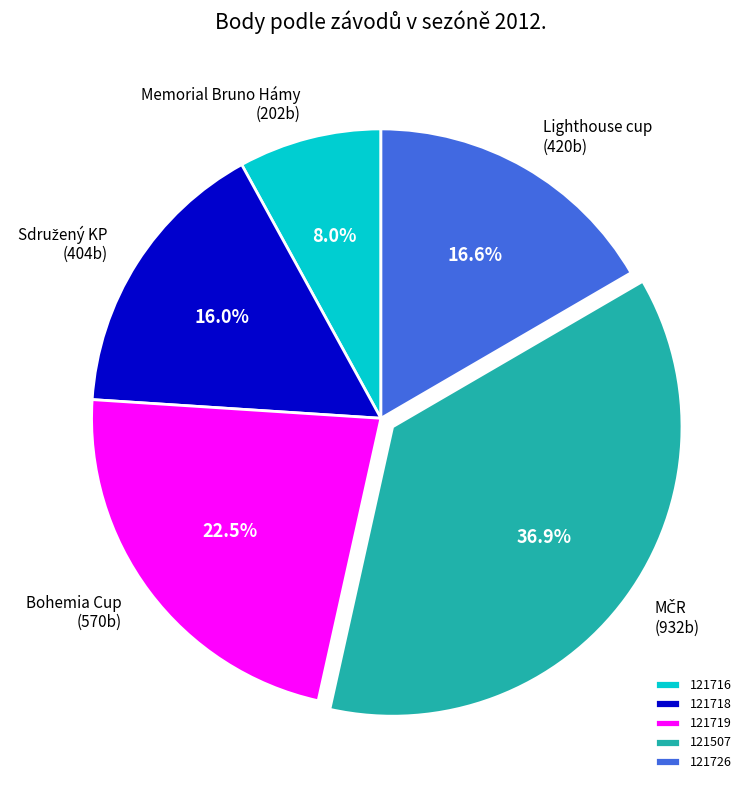

What percentage is the 121716 slice, to the nearest percent?

8%